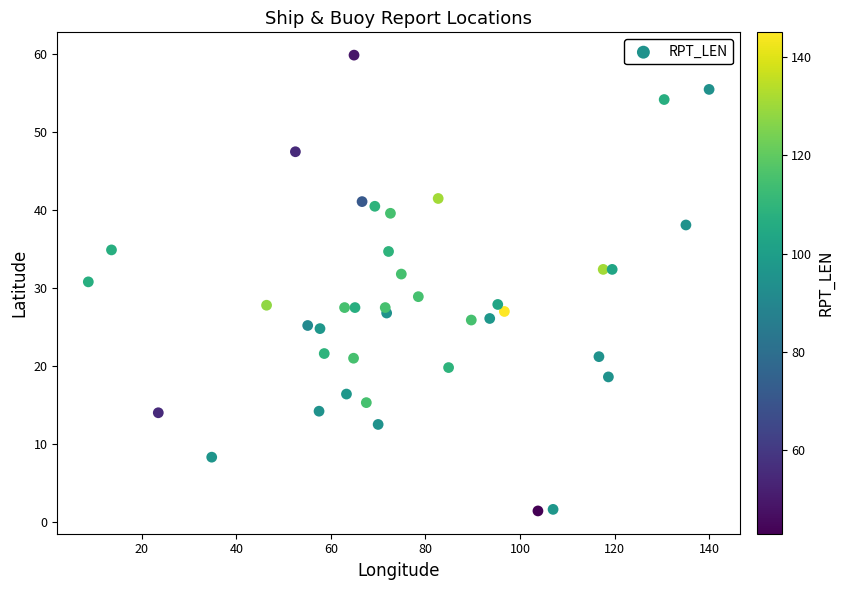

What is the range of X values (max minus min)?

131.3